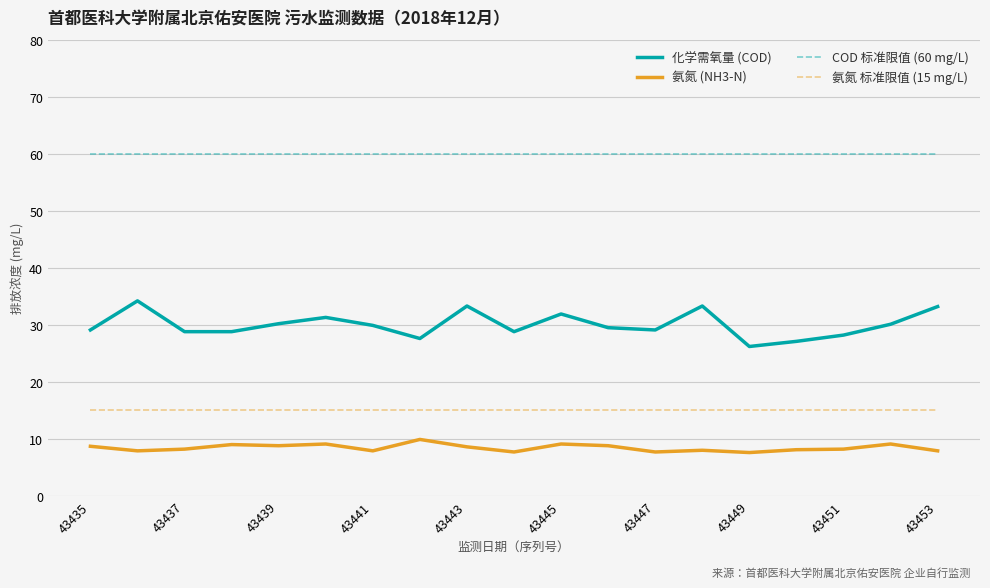

What is the lowest value of the 氨氮 (NH3-N) series?

7.6